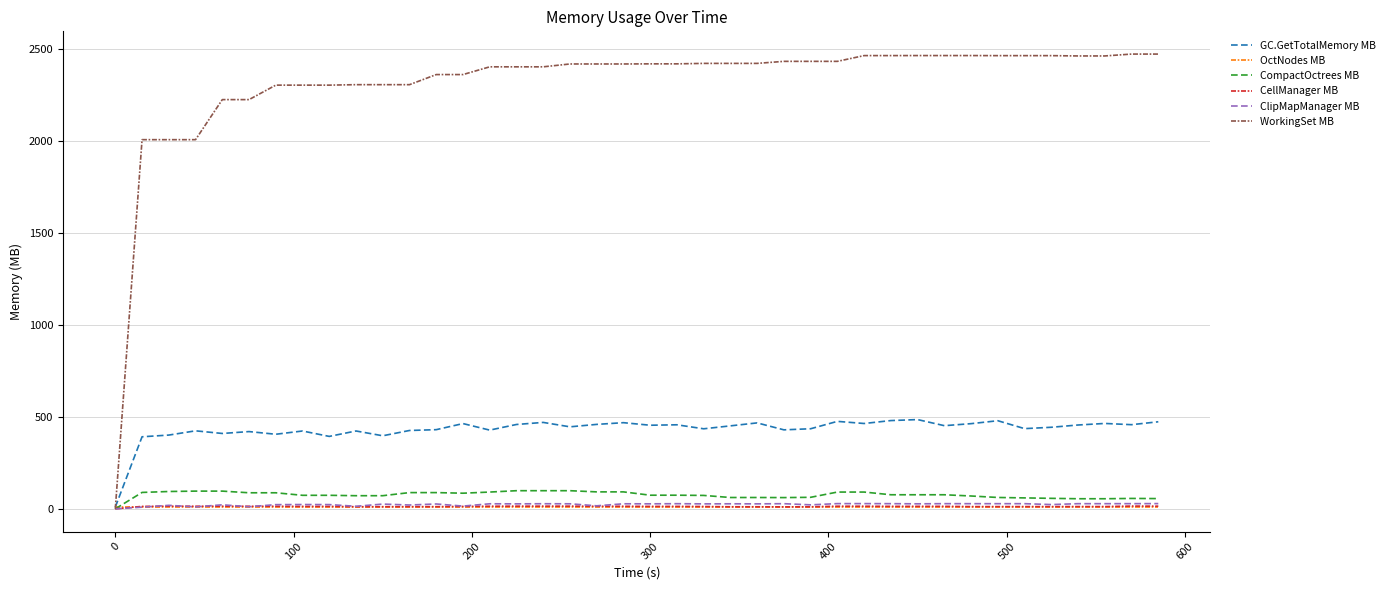

What is the greatest value displayed?

2474.4